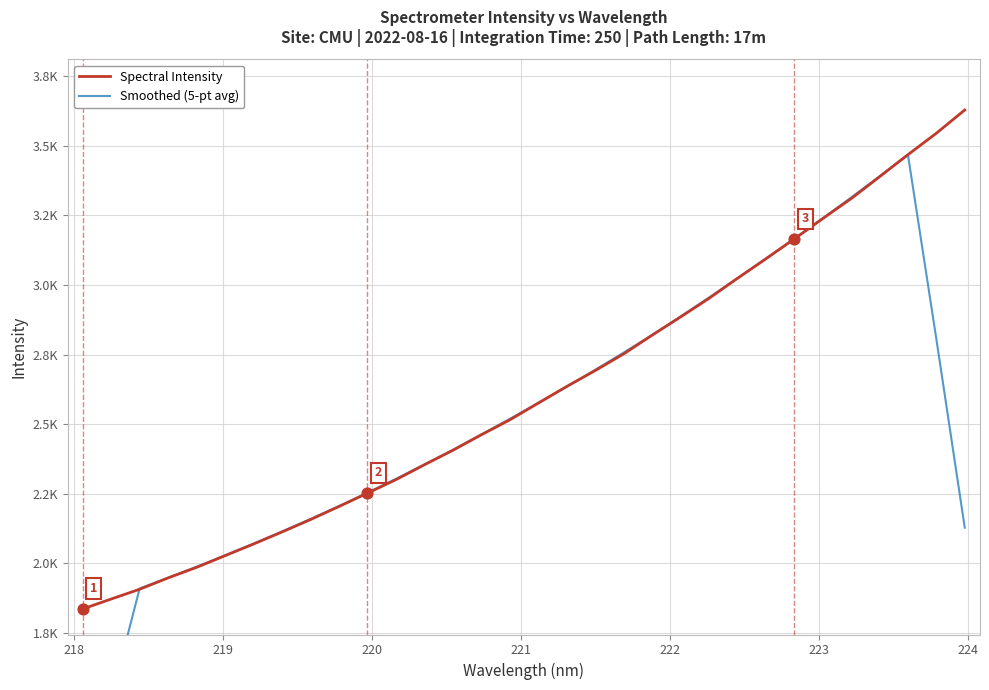

Is the value of Spectral Intensity at 13 greater than the value of Smoothed (5-pt avg) at 13?

No